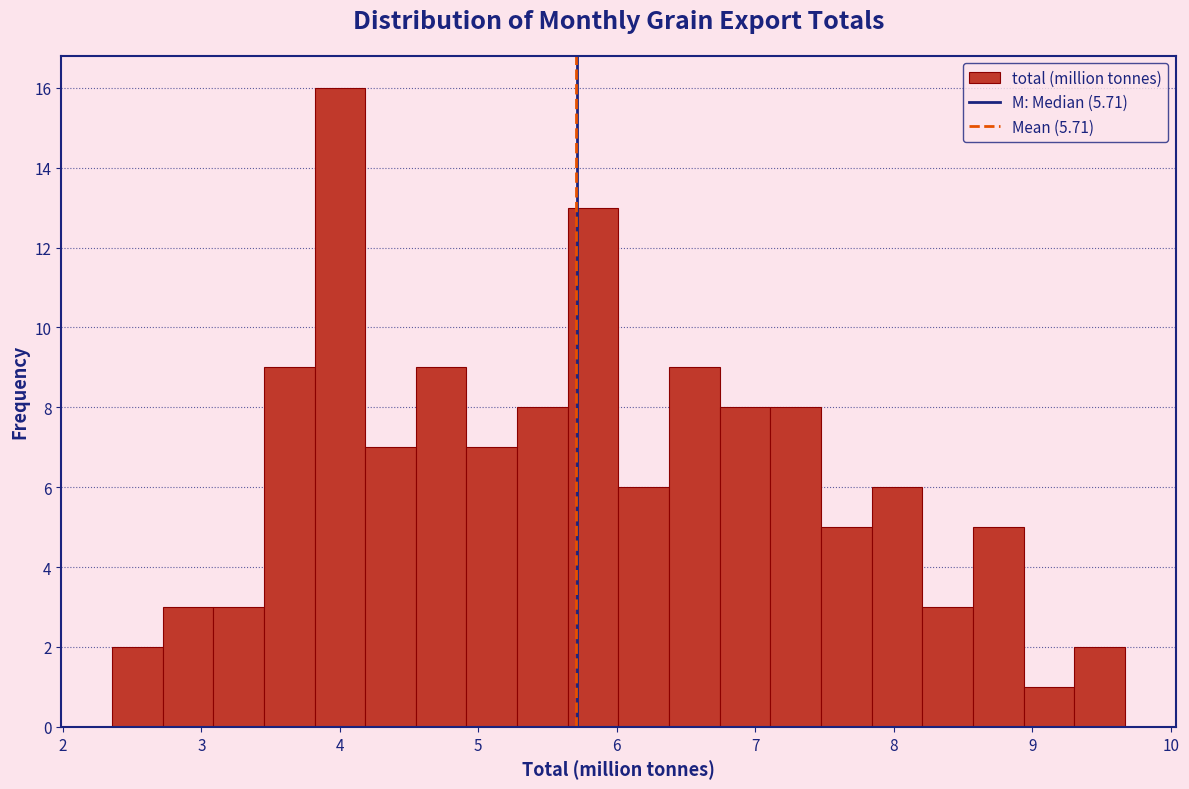

Read against the x-axis, roughly where is the centre of the tallest bar?

4.0